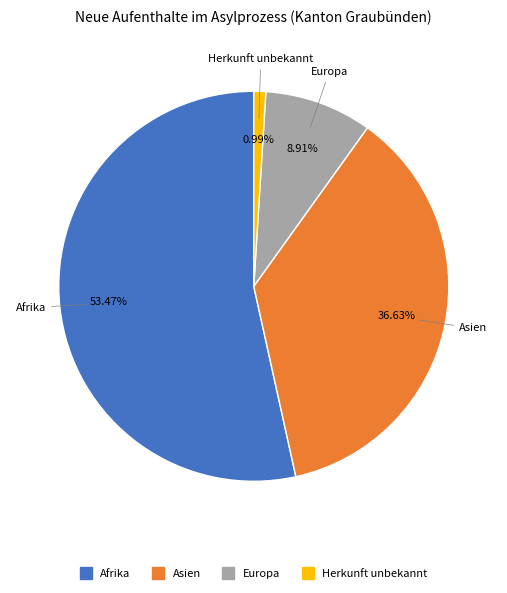

Is there any slice that represents more than half of the pie?

Yes